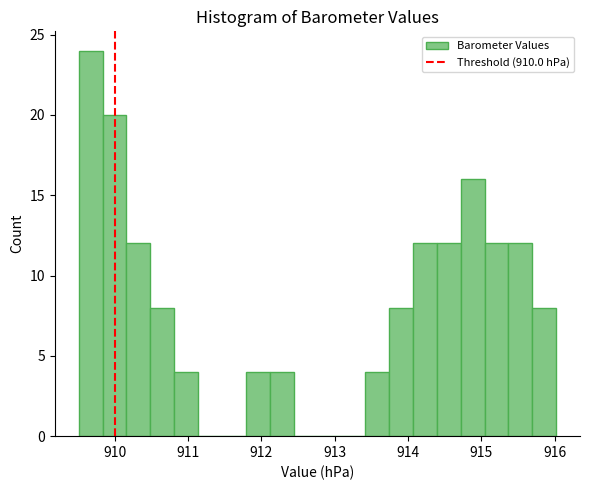

Around what value on the x-axis is the tallest bar? Give the approximate position of its centre, as read against the axis.

909.7